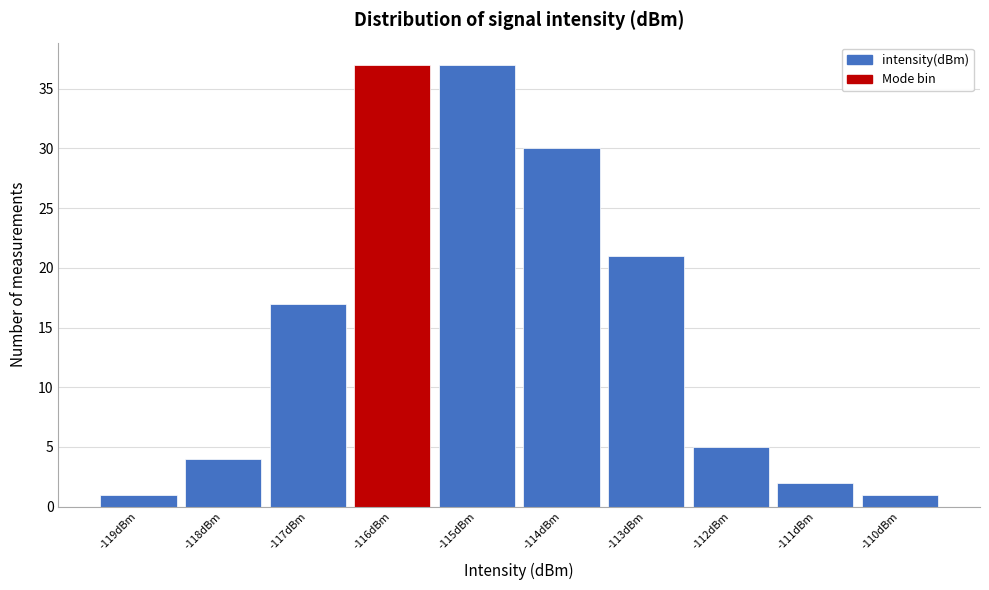

Reading left to right, transcribe this chart: for each bar, give the range it covers on the x-axis and its height. The values are not printed on the chart, so give them approximately, as read against the axis.

-119.5 to -118.5: 1
-118.5 to -117.5: 4
-117.5 to -116.5: 17
-116.5 to -115.5: 37
-115.5 to -114.5: 37
-114.5 to -113.5: 30
-113.5 to -112.5: 21
-112.5 to -111.5: 5
-111.5 to -110.5: 2
-110.5 to -109.5: 1